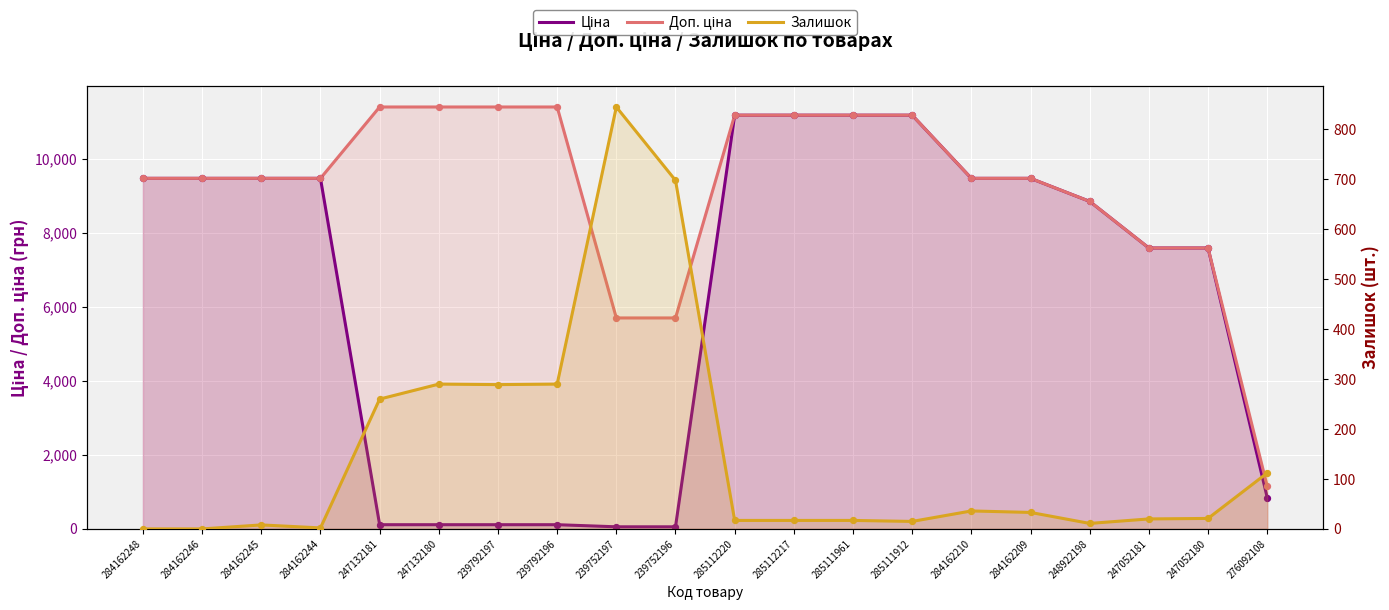

At how many categories does at least one series exceed 6129?

17